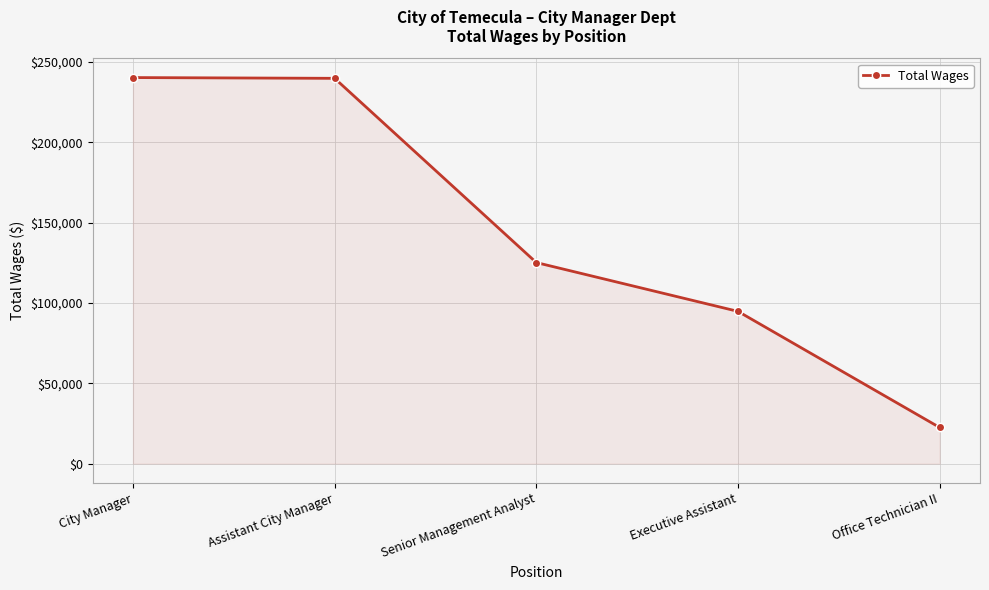

Where does the data first go above 125089?

City Manager